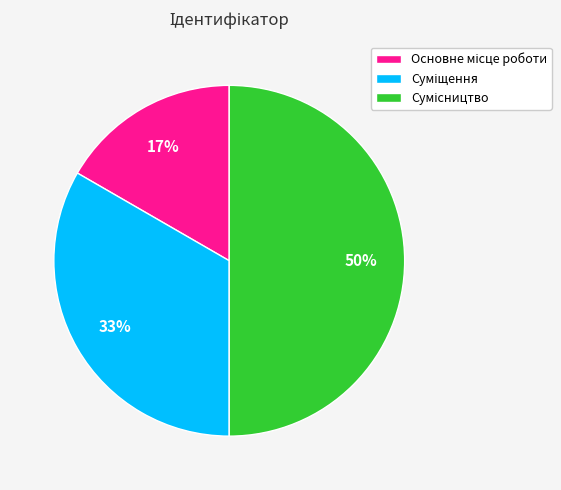

To the nearest percent, what is the average slice percentage?

33%